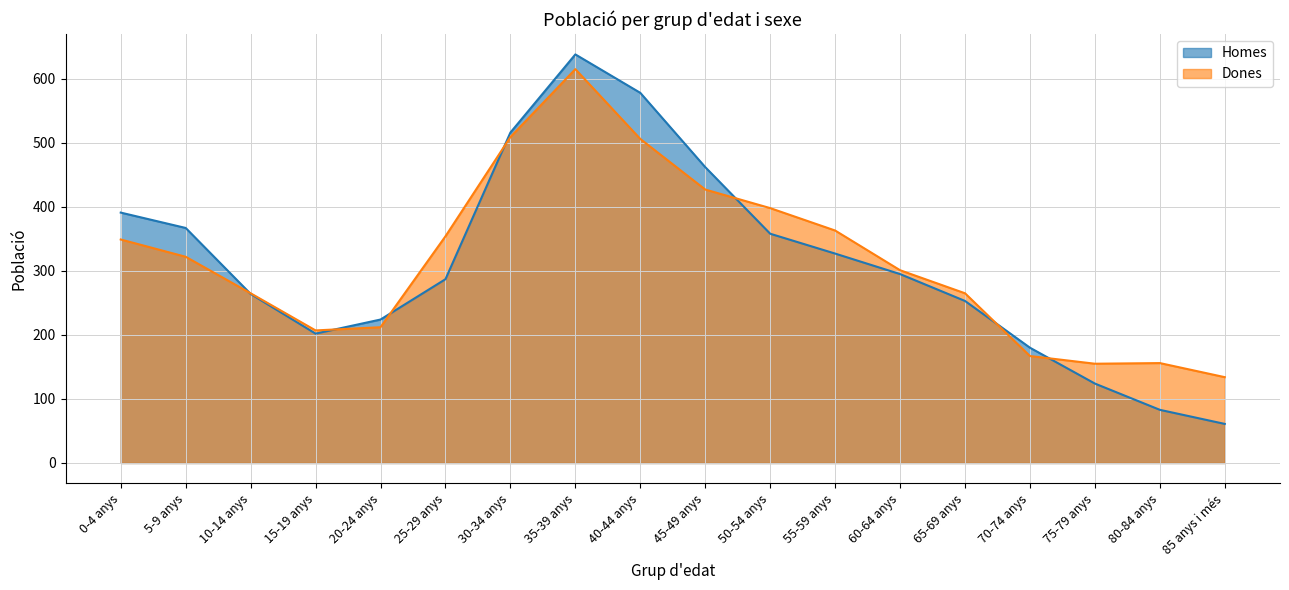

What is the difference between the maximum and minimum values in the Homes series?

577